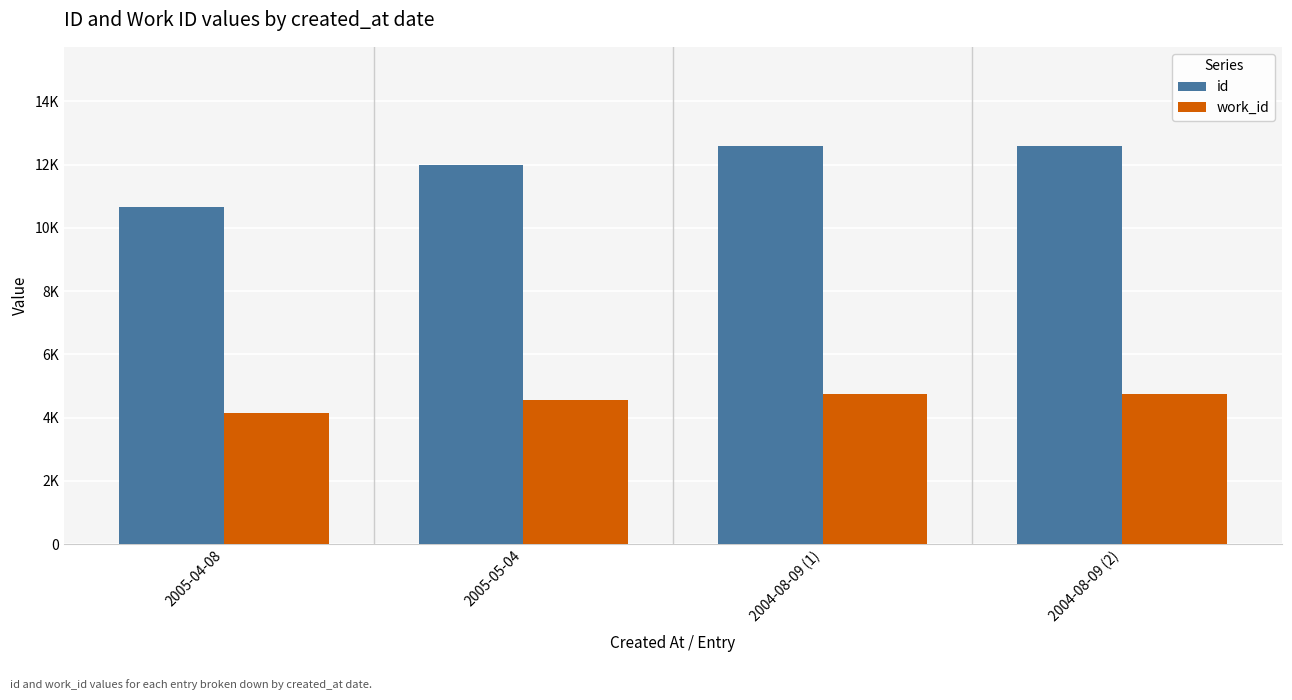

Which label corresponds to the largest value in the chart?

2004-08-09 (2)